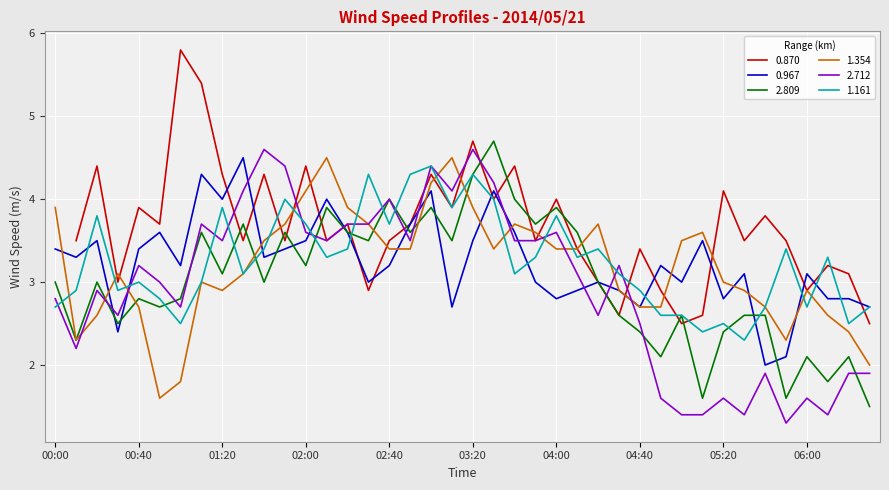

In 1.161, how many points are higher than both neighbors (excluding endpoints)?

12